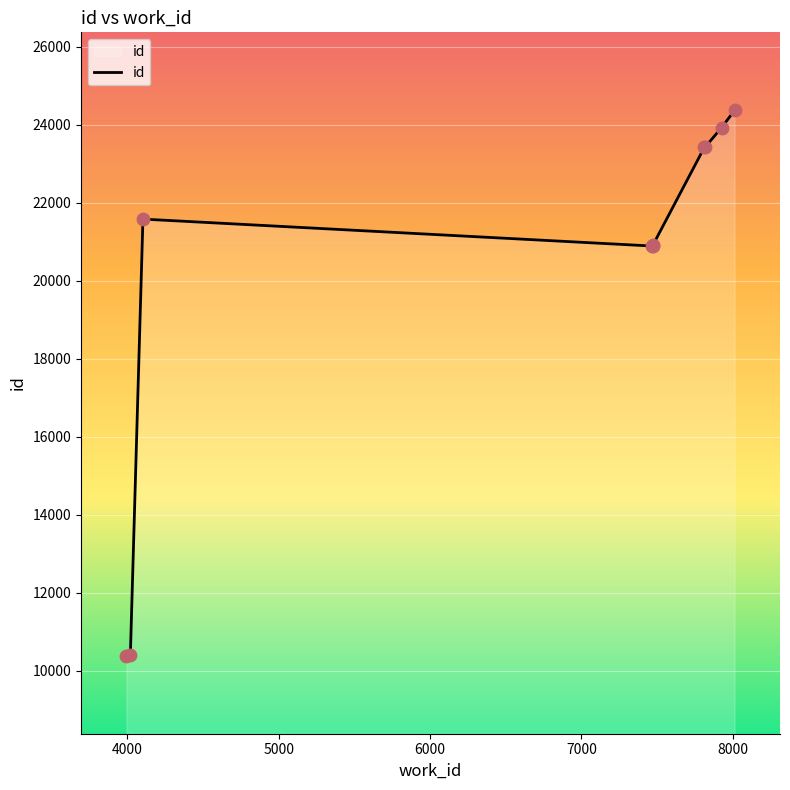

What is the minimum value shown in the chart?

10385